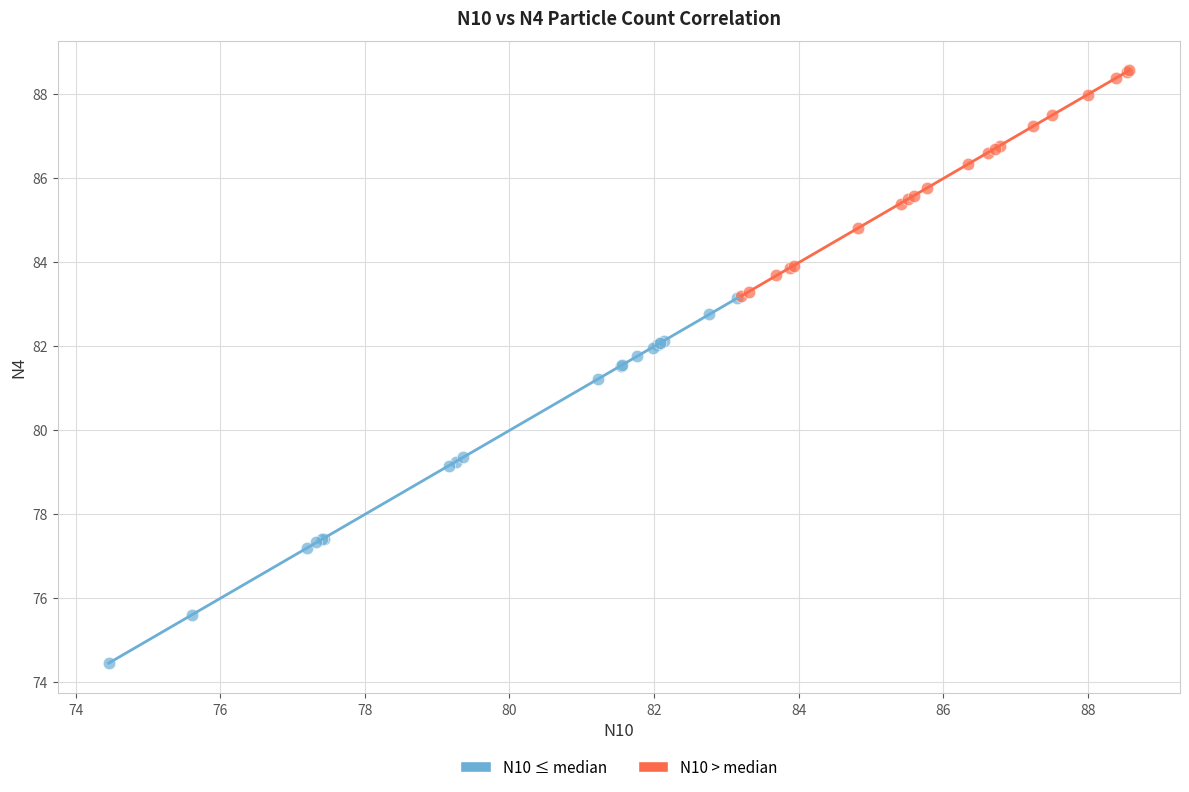

What are all the series names shown in the legend?

N10 ≤ median, N10 > median